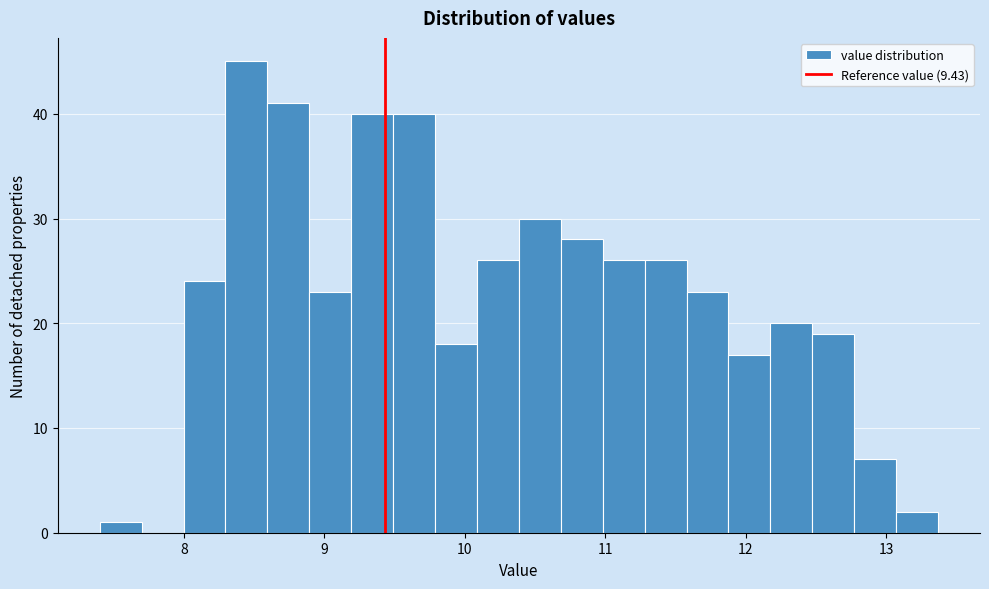

Around what value on the x-axis is the tallest bar? Give the approximate position of its centre, as read against the axis.

8.4